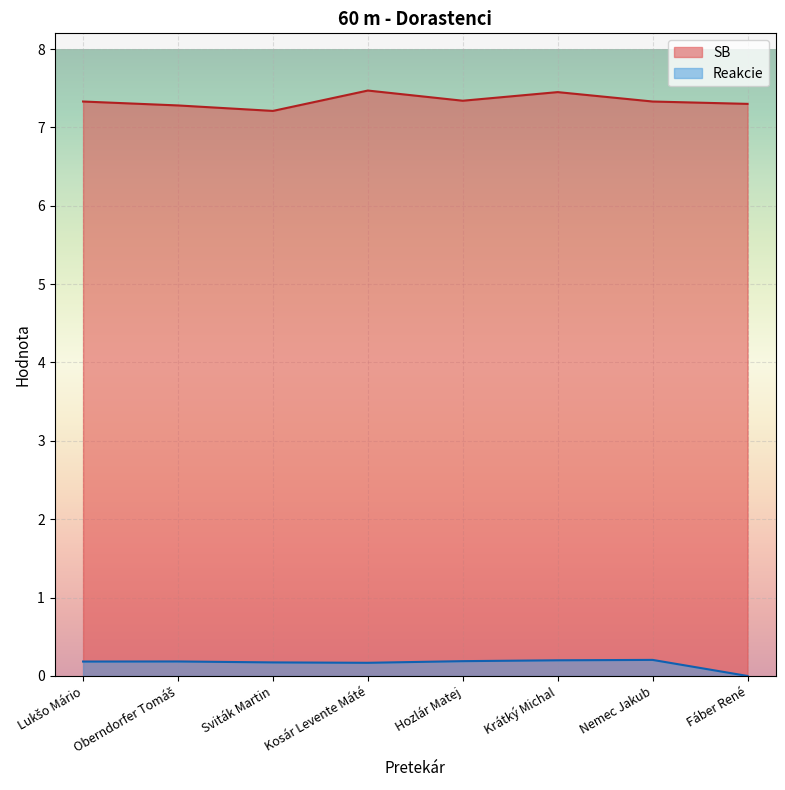

True or false: SB has more than 1 points higher than both neighbors.

True